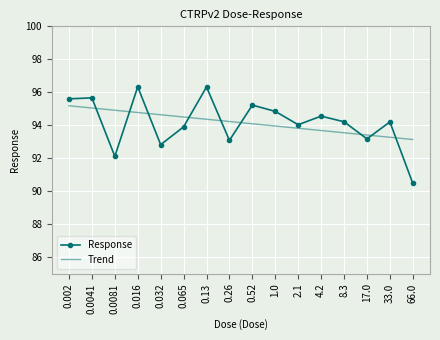

What is the total value across all series at 0.016?

191.1